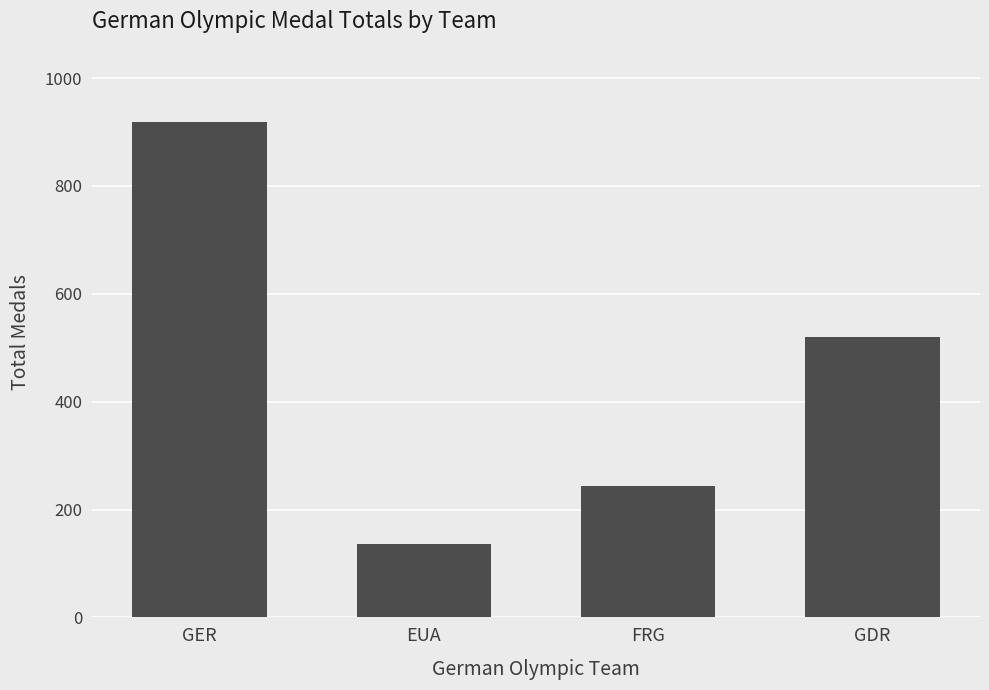

Reading left to right, transcribe all the data shown in this chart.

GER=919	EUA=137	FRG=243	GDR=519